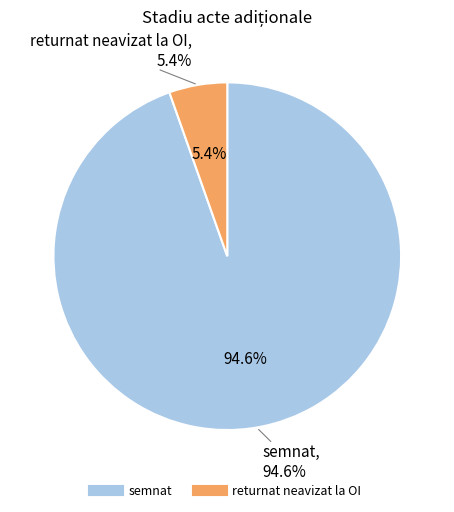

What is the largest slice in the pie chart?

semnat